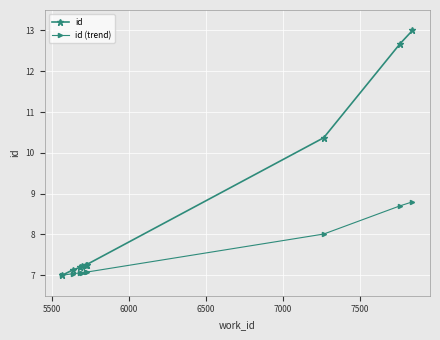

List the series in order of their overall mean, highest first.

id, id (trend)